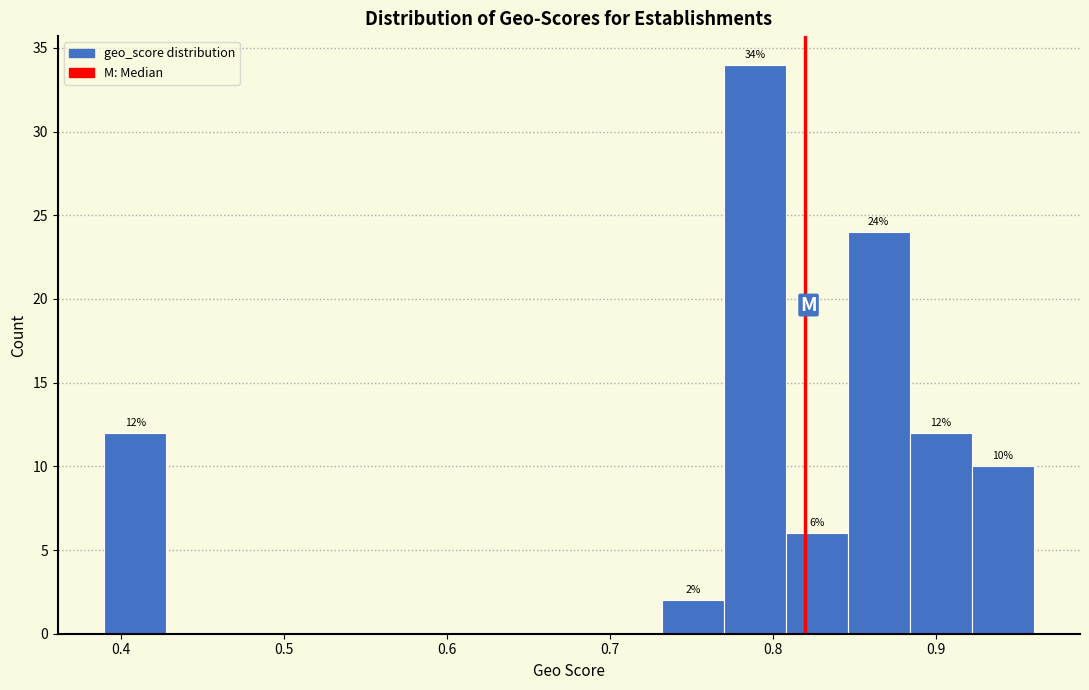

Around what value on the x-axis is the tallest bar? Give the approximate position of its centre, as read against the axis.

0.79